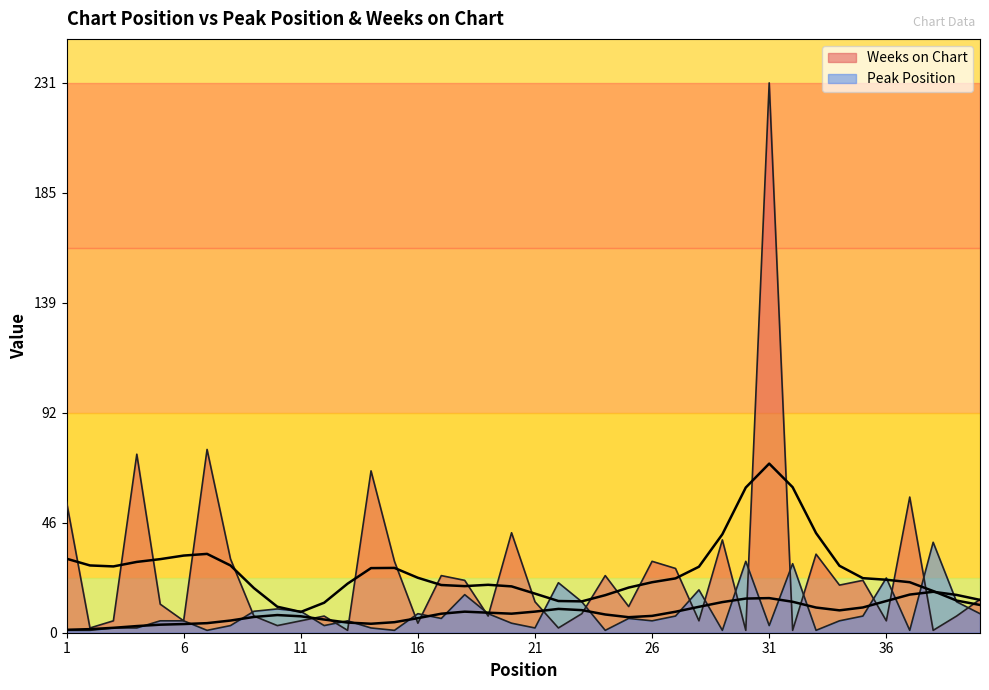

At which category is the sum across all series the highest?

31